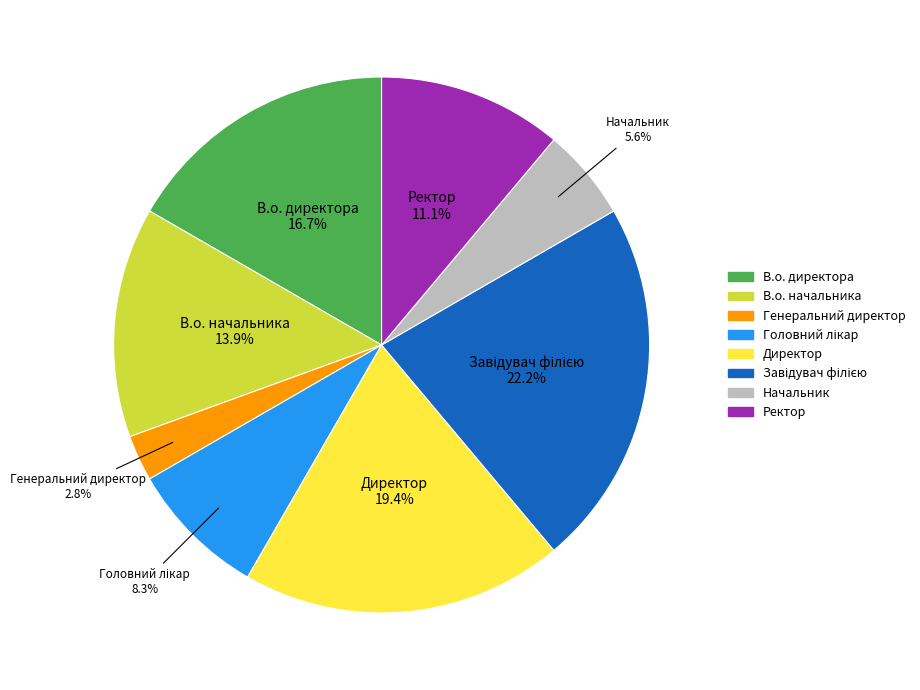

What is the smallest slice in the pie chart?

Генеральний директор